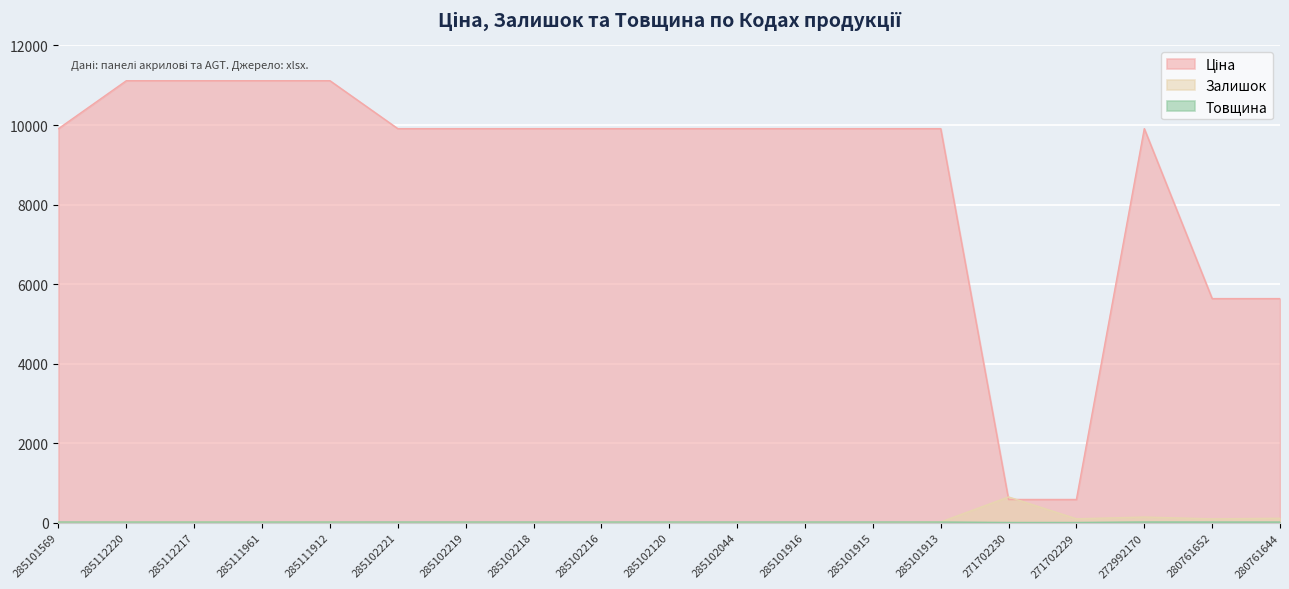

What is the label of the 4th point from the left?

285111961